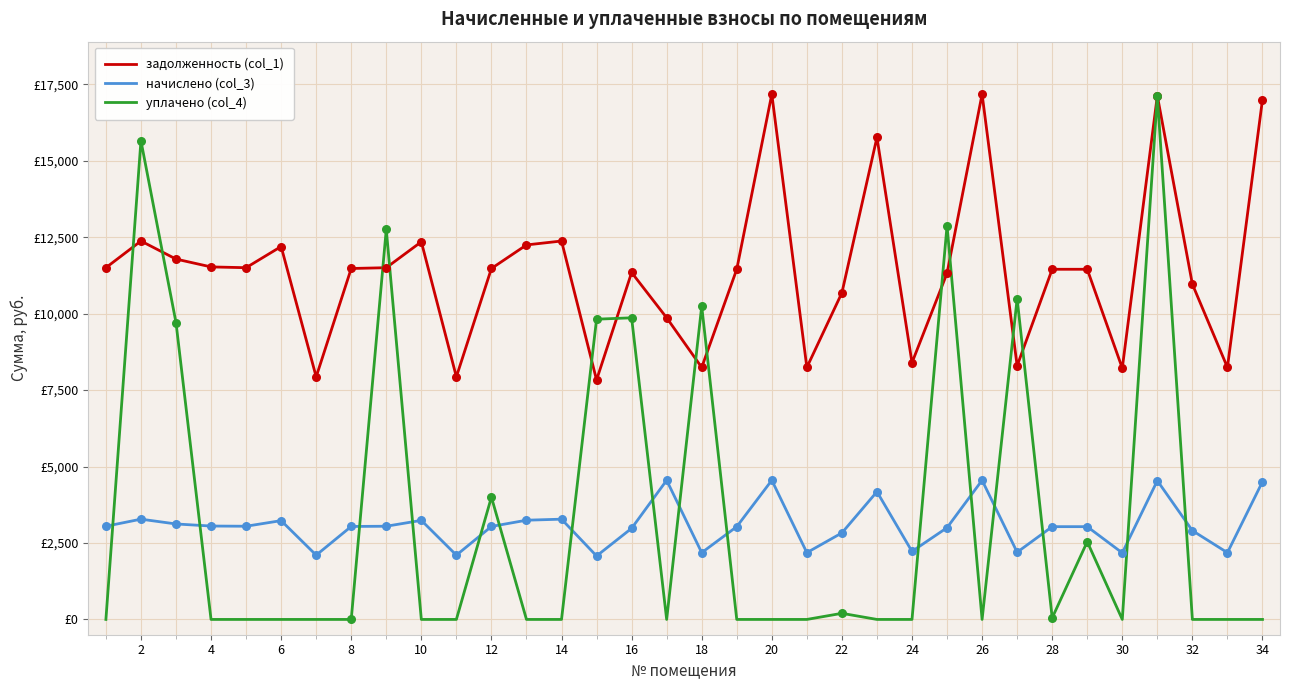

What are all the series names shown in the legend?

задолженность (col_1), начислено (col_3), уплачено (col_4)